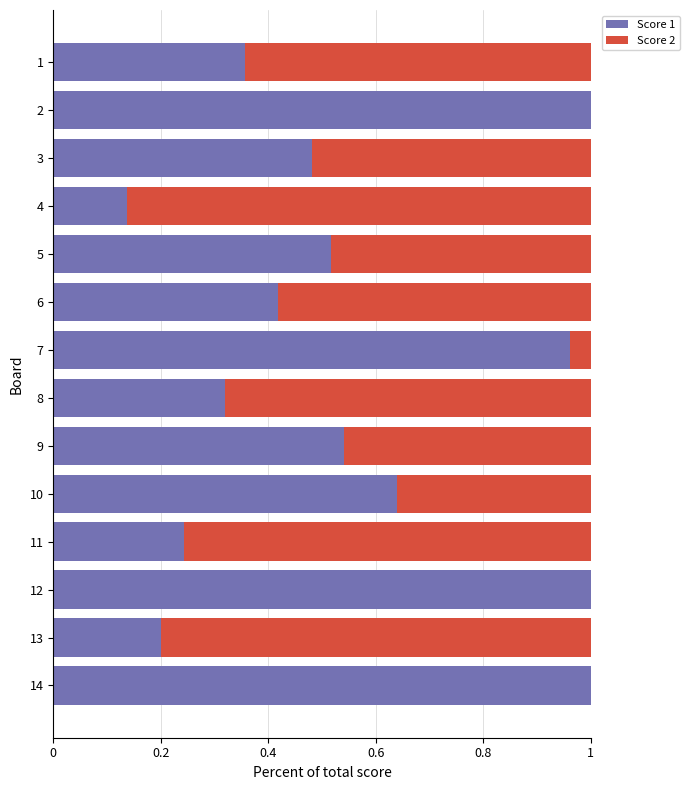

Reading right to left, extract all data points from this chart.

Score 1: 1.0	0.2	1.0	0.2	0.6	0.5	0.3	1.0	0.4	0.5	0.1	0.5	1.0	0.4
Score 2: 0.0	0.8	0.0	0.8	0.4	0.5	0.7	0.0	0.6	0.5	0.9	0.5	0.0	0.6